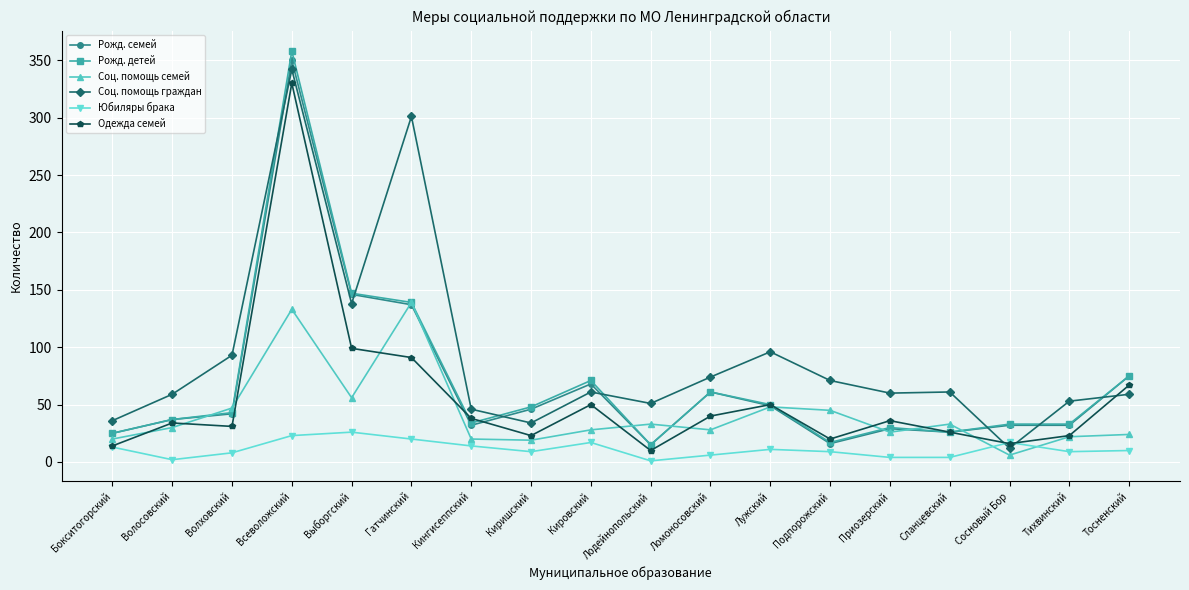

Read the Рожд. семей value at Всеволожский, to the nearest 10.

350